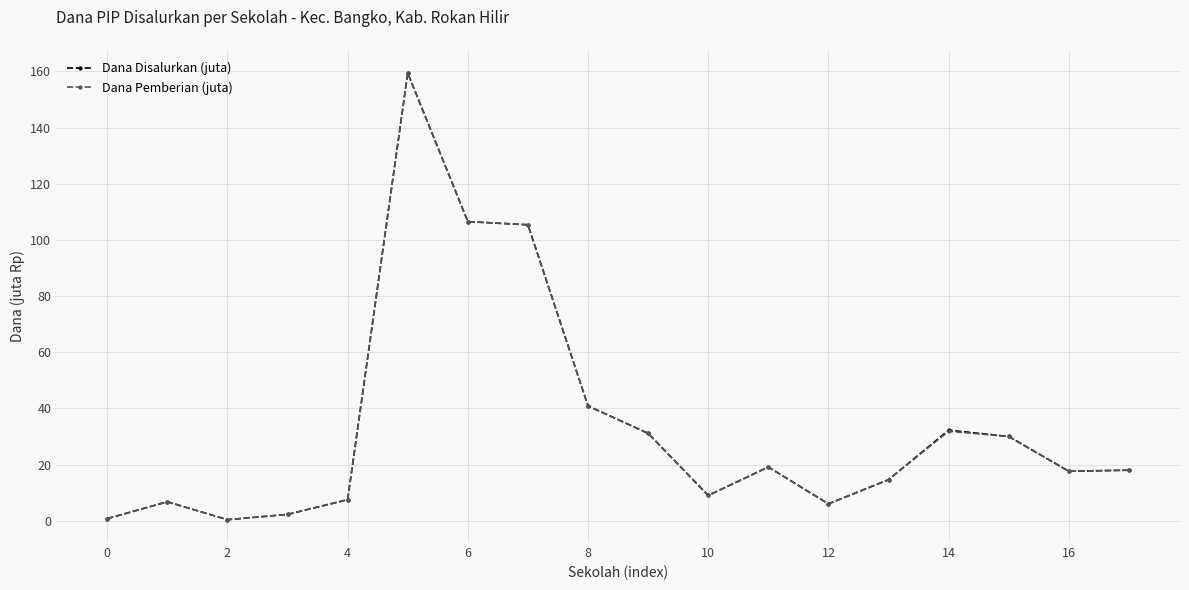

At how many categories does at least one series exceed 54?

3